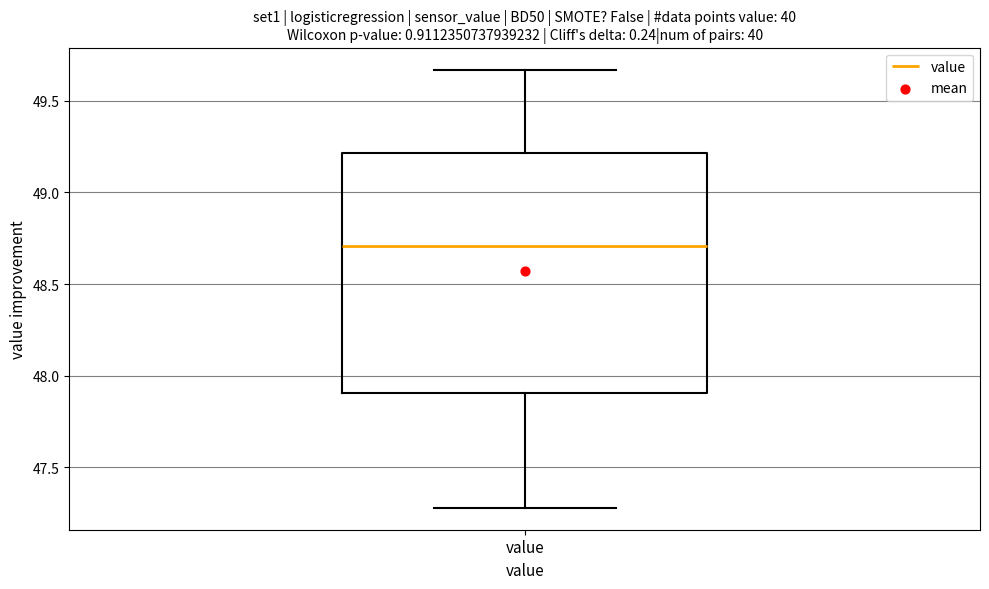

Read this box plot against the y-axis: the position of the median line, the range covered by the box, and the ends of both whiskers. The values are not printed on the chart, so give them approximately, as read against the axis.

median 48.70, box 47.90 to 49.20, whiskers 47.30 to 49.65